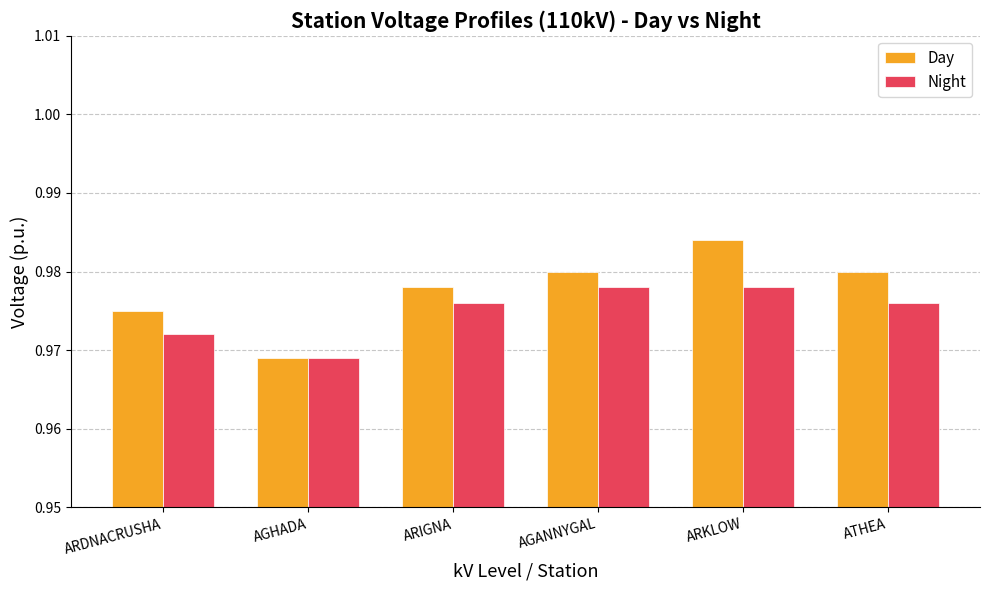

At which category does the chart reach its peak across all series?

ARKLOW